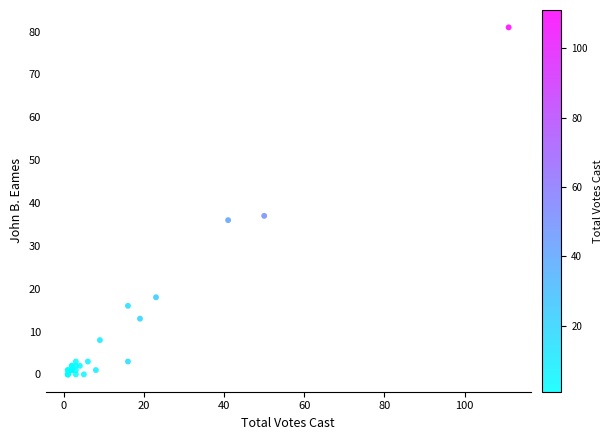

What Y value in the scatter plot is closest to 40?

37